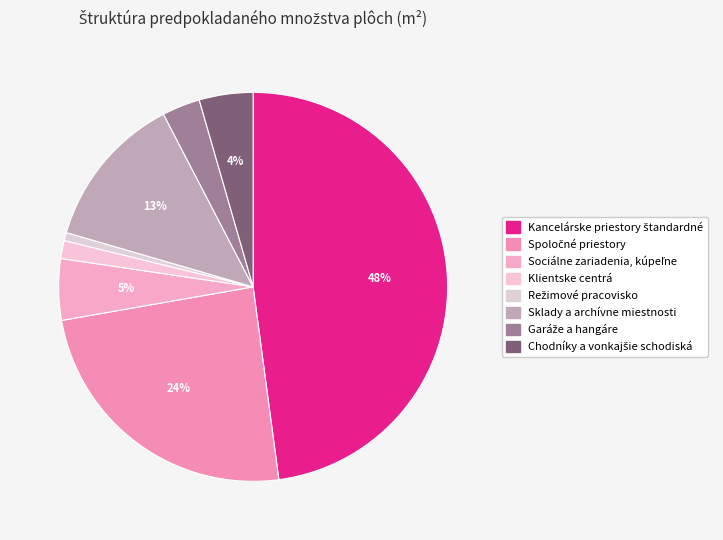

What is the ratio of the value at Chodníky a vonkajšie schodiská to the value at Sklady a archívne miestnosti?

0.3